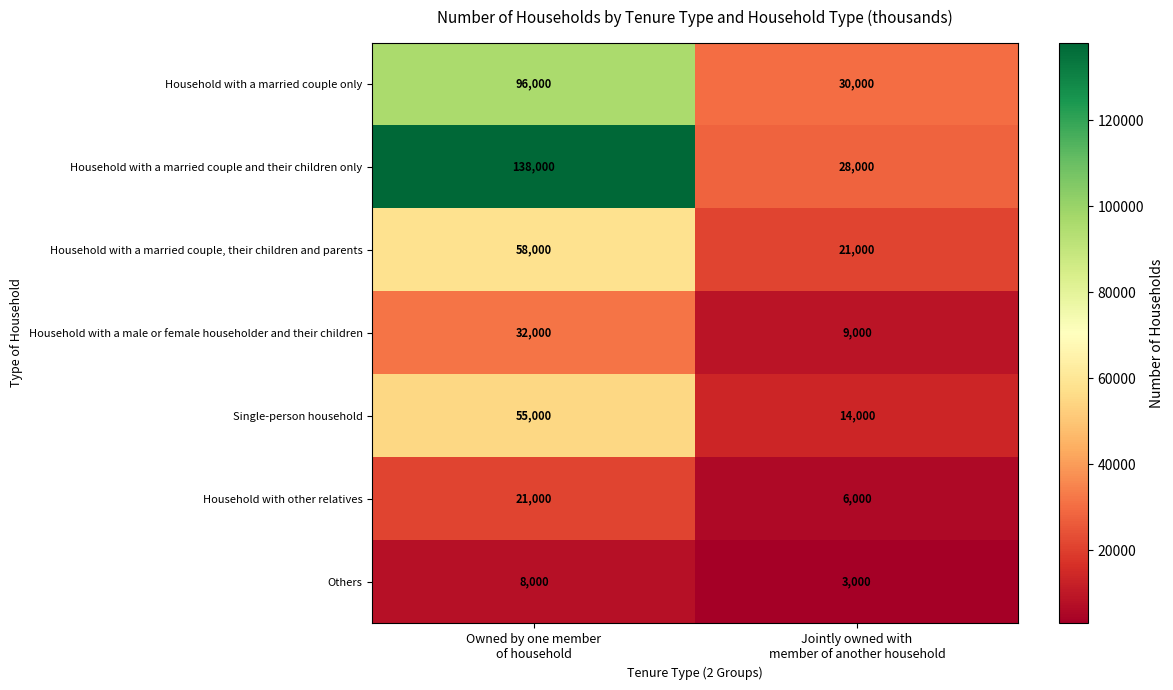

What is the sum of all Household with a married couple, their children and parents values?

79000